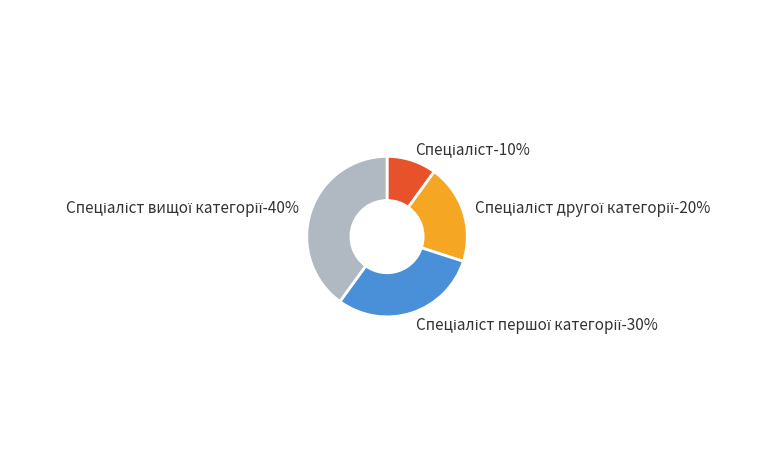

Is Спеціаліст першої категорії the majority of the pie?

No